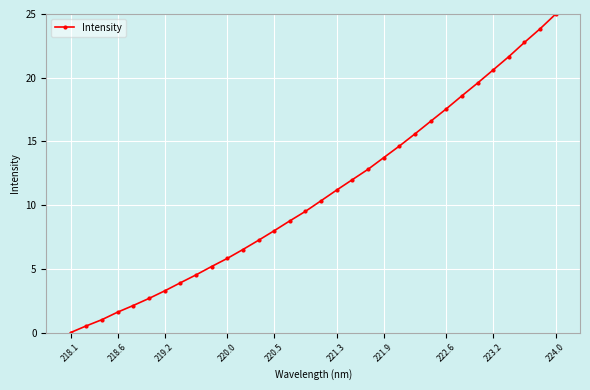

How many values exceed 10?

16